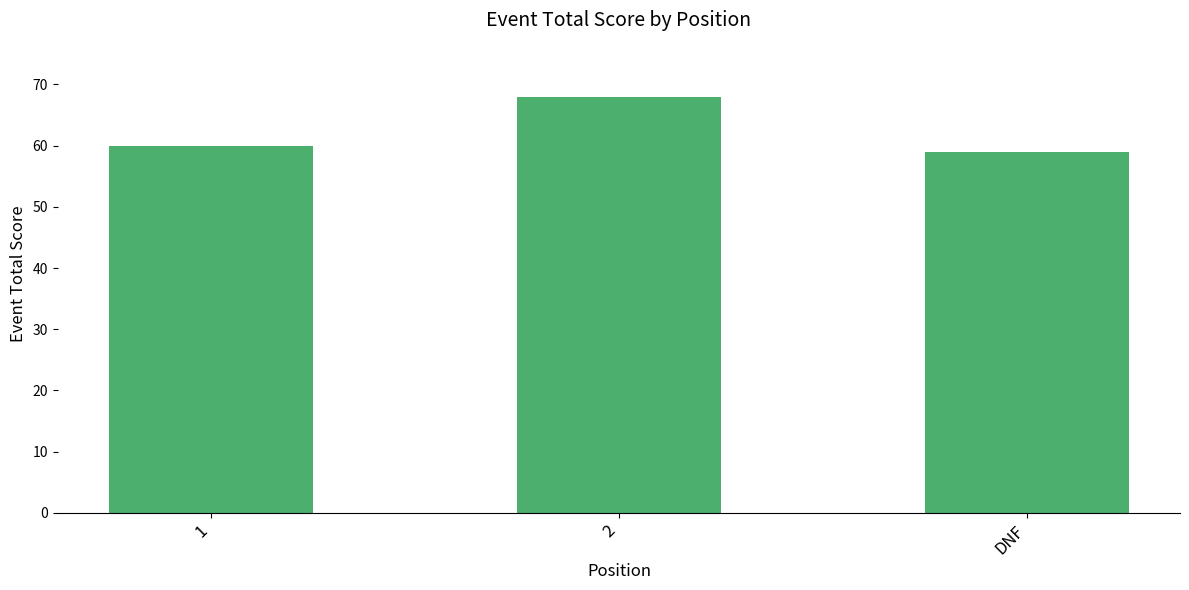

What is the average value?

62